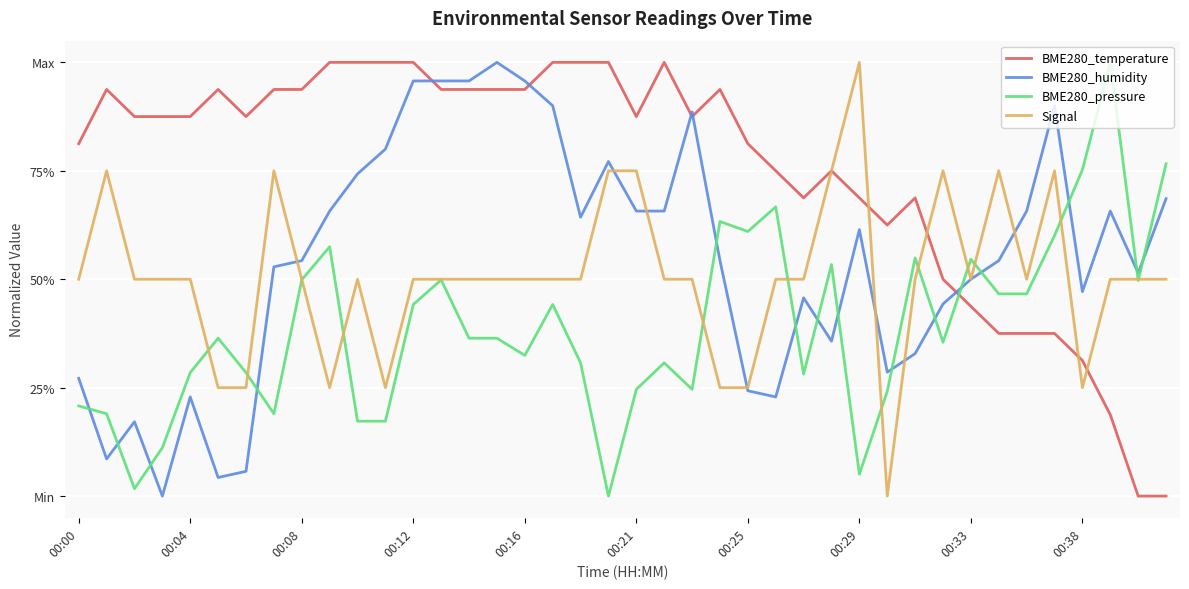

What are all the series names shown in the legend?

BME280_temperature, BME280_humidity, BME280_pressure, Signal